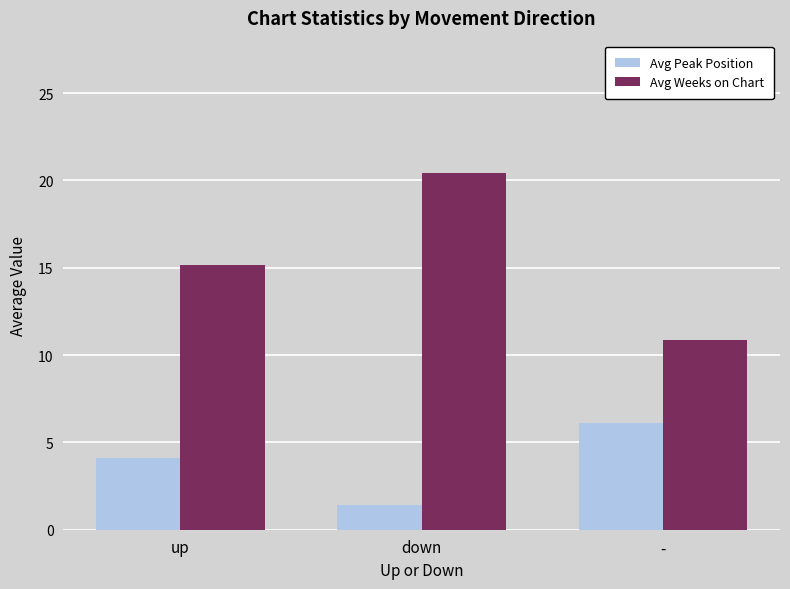

The Avg Peak Position series shows 2.4 at down. True or false?

False